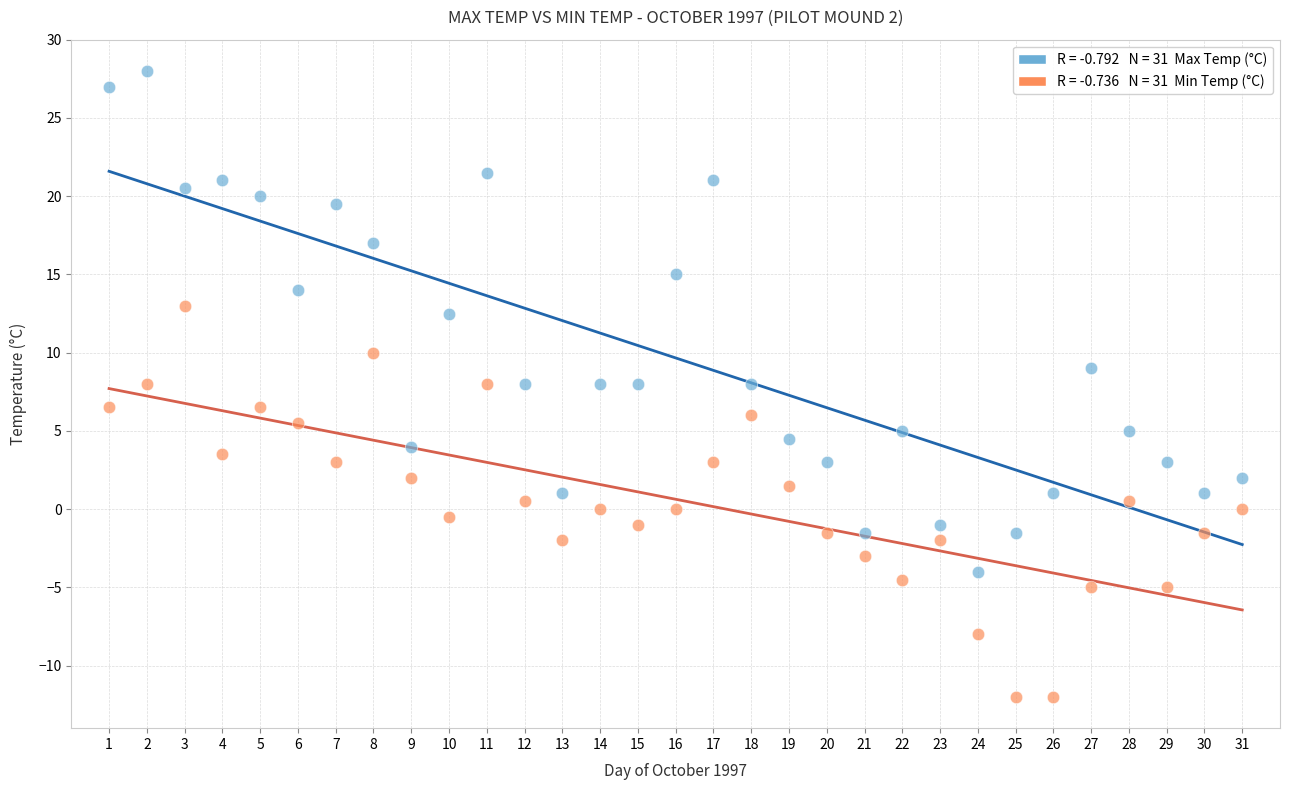

Across all data points, what is the range of X values (max minus min)?

30.0